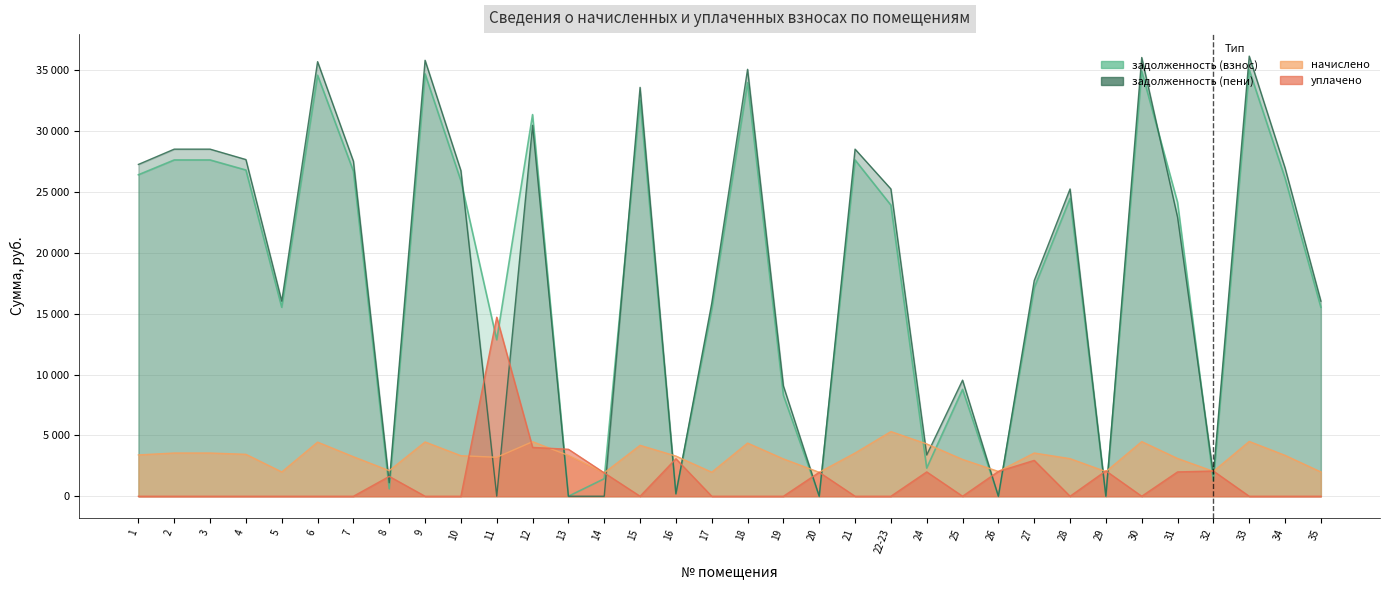

What is the average value of the задолженность (пени) series?

18492.6